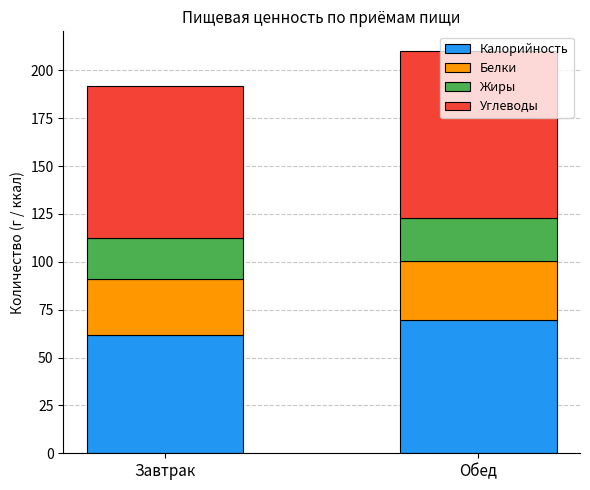

What is the total value across all series at Завтрак?

192.0